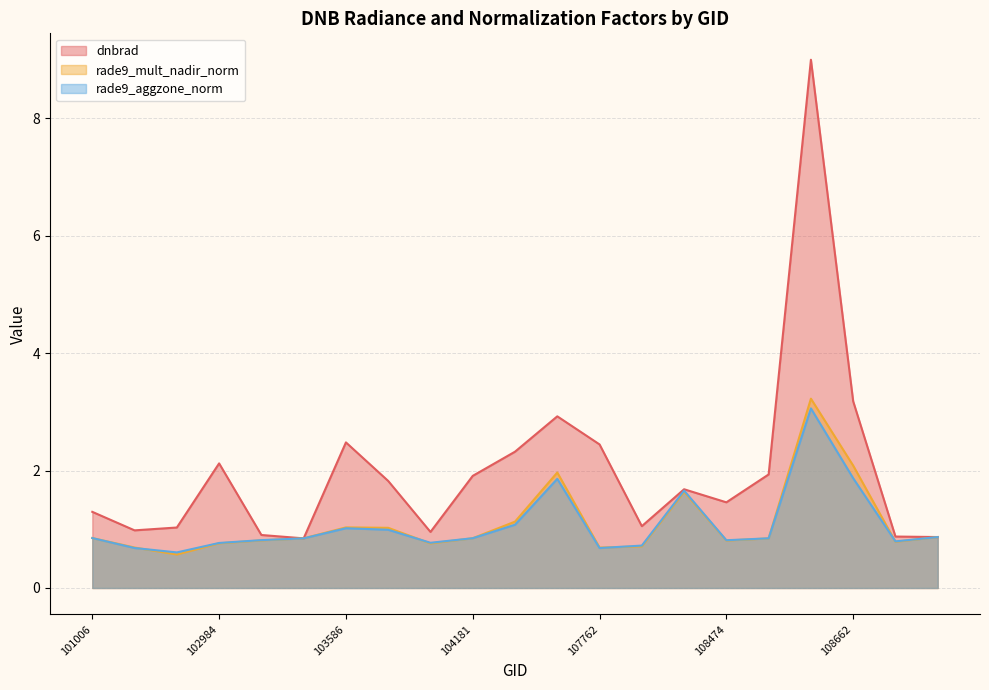

Where is the first local maximum for rade9_aggzone_norm?

103586